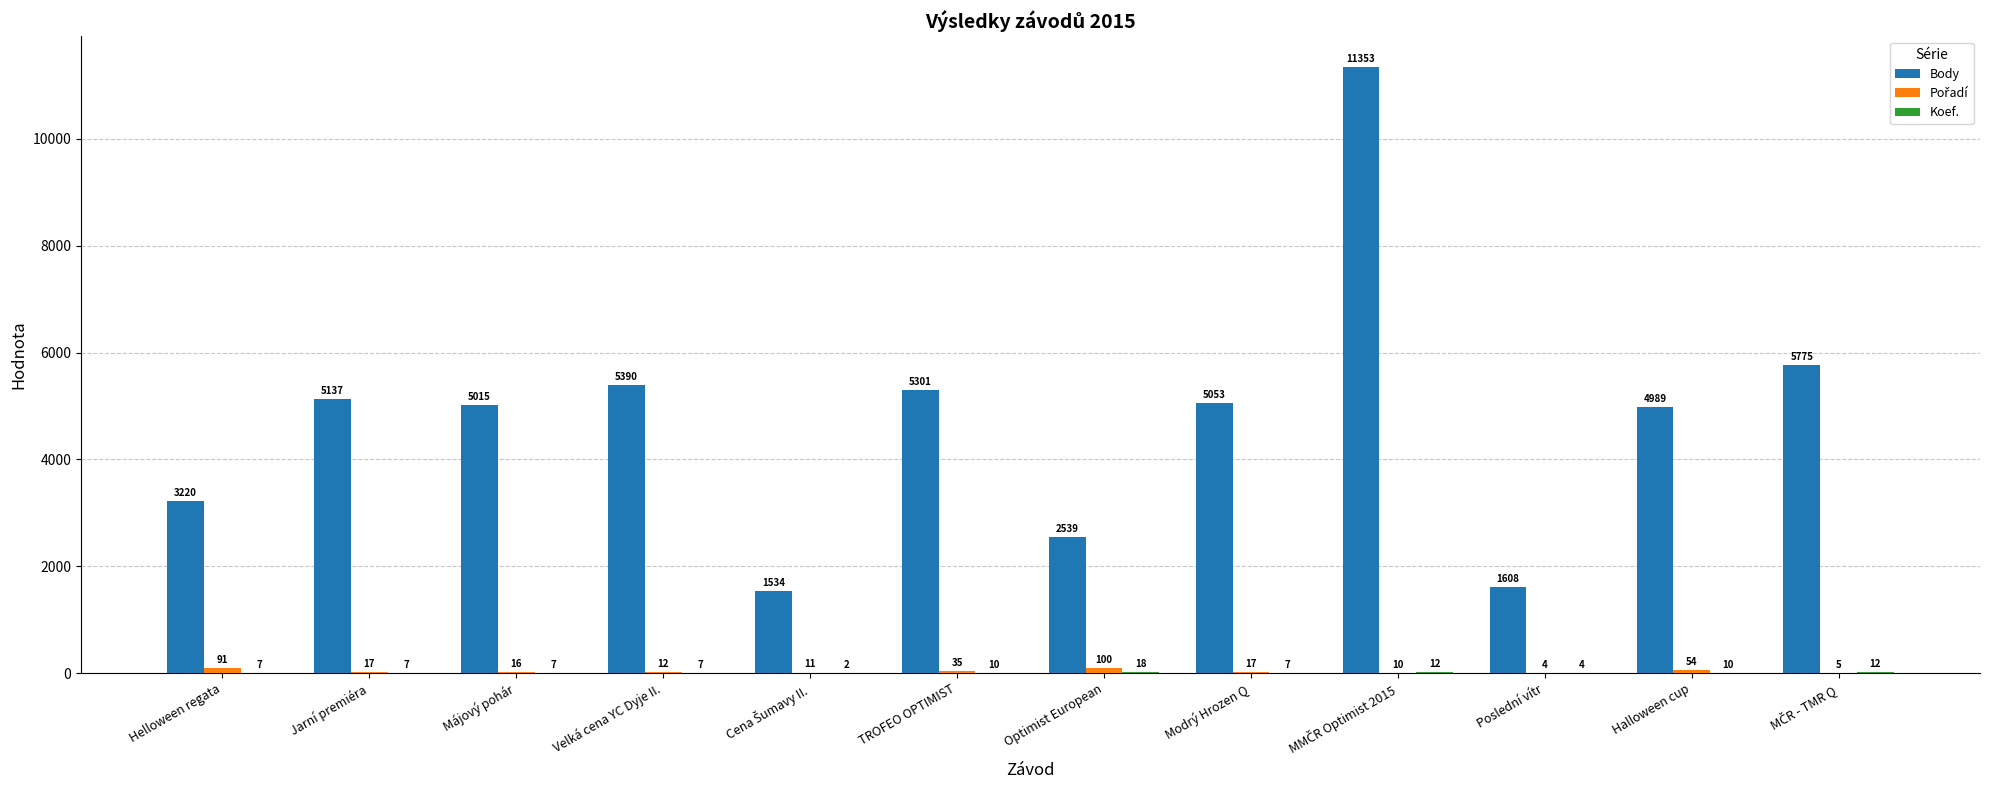

Which series has the largest total across all categories?

Body